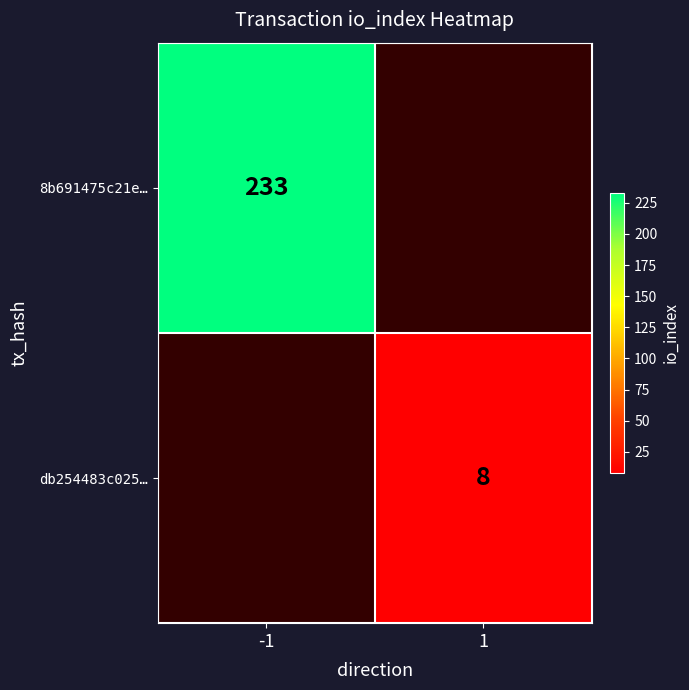

Is it true that 8b691475c21e… equals 336 at -1?

False